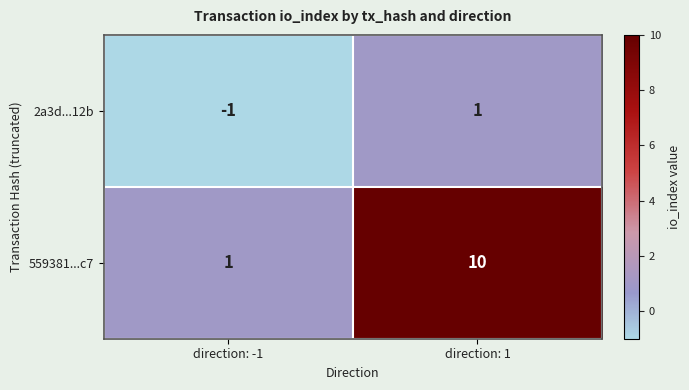

Reading left to right, transcribe all the data shown in this chart.

2a3d...12b: direction: -1=-1	direction: 1=1
559381...c7: direction: -1=1	direction: 1=10